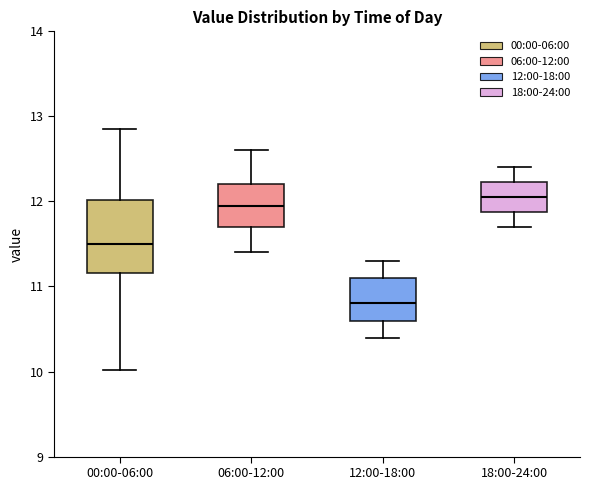

Where does the lower whisker of the box for 12:00-18:00 end on the y-axis? The values are not printed on the chart, so give them approximately, as read against the axis.

10.4